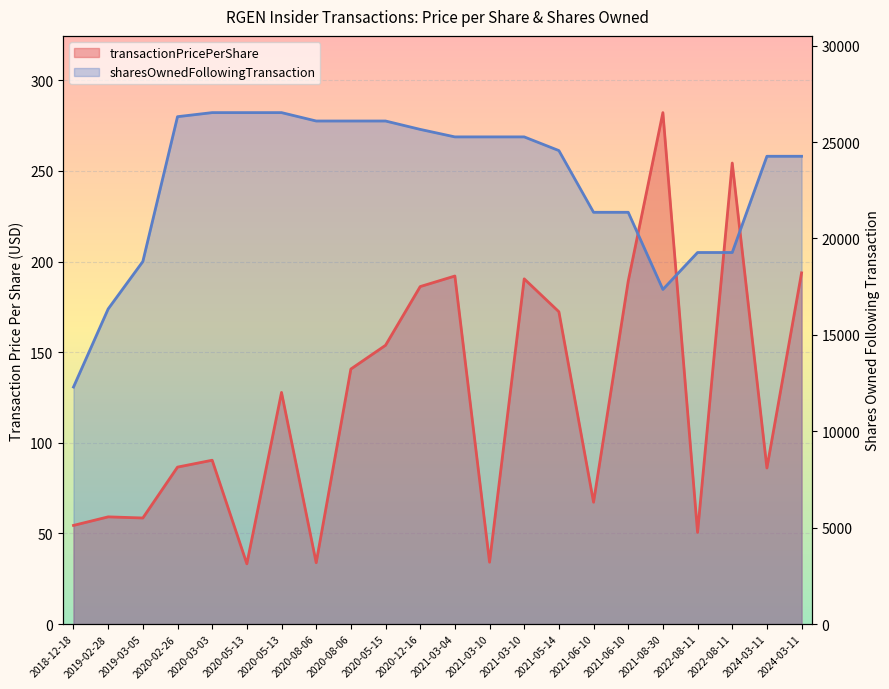

Which series has the largest total across all categories?

sharesOwnedFollowingTransaction